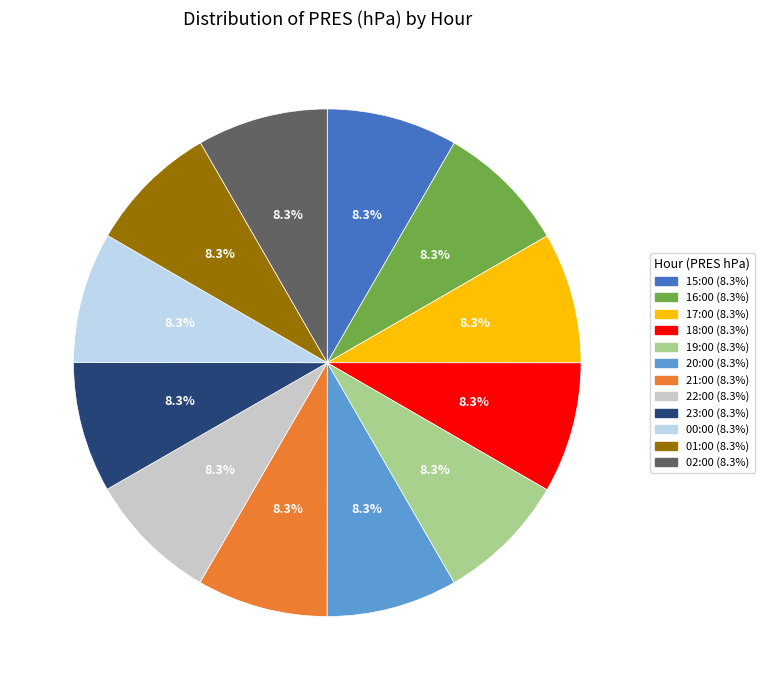

Is there a majority slice in this chart?

No